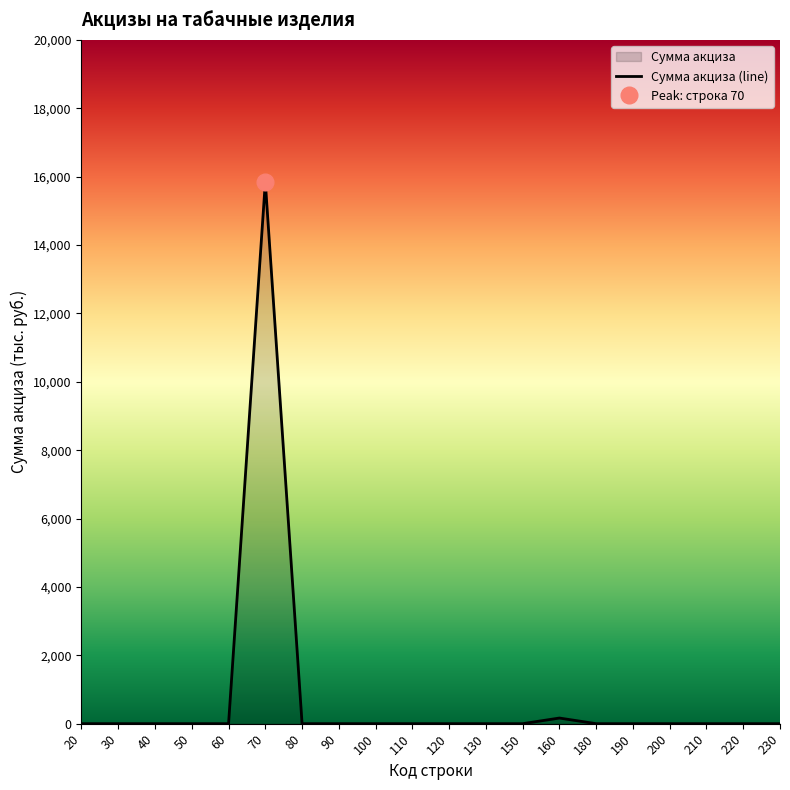

The value at 130 is 0. True or false?

True